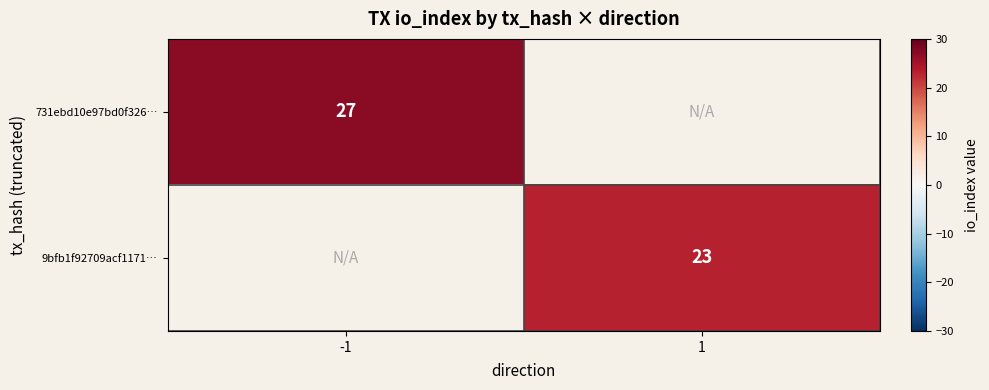

The 9bfb1f92709acf1171… series shows 35 at 1. True or false?

False